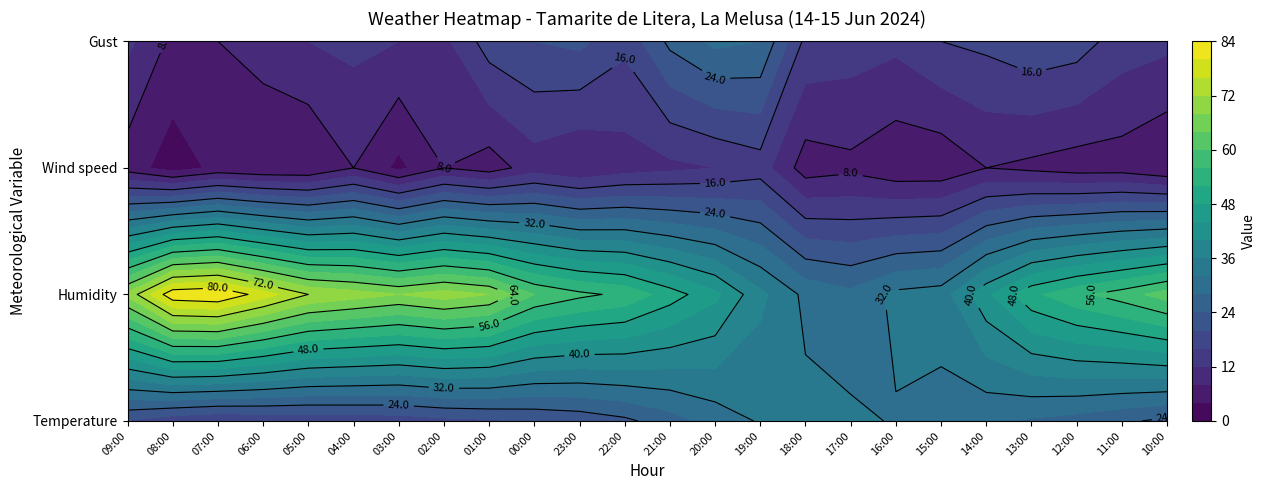

Between 2 and 20, which series saw the biggest shift?

Humidity